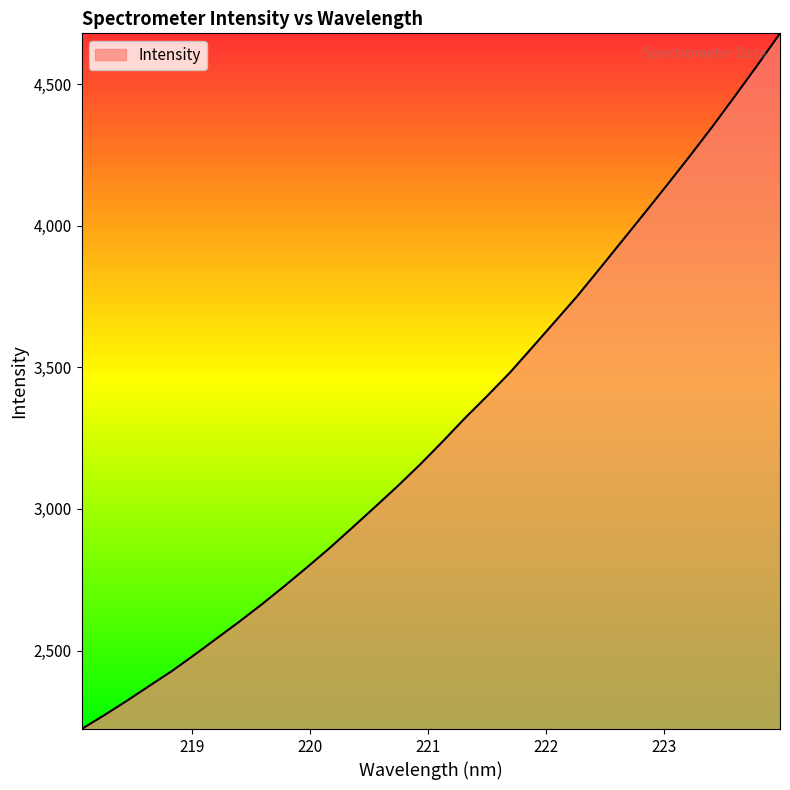

What is the difference between the maximum and minimum values?

2457.0